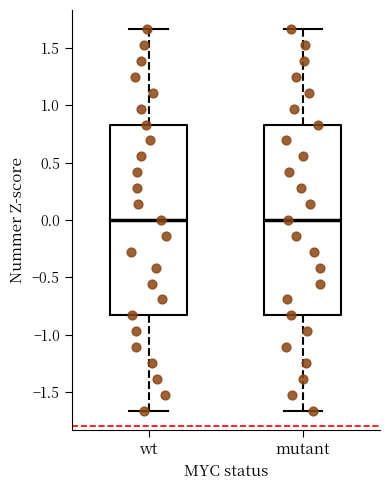

Reading left to right, read every box against the y-axis: the position of its median line, the range the box covers, and the ends of its whiskers. The values are not printed on the chart, so give them approximately, as read against the axis.

wt: median 0.00, box -0.85 to 0.85, whiskers -1.65 to 1.65
mutant: median 0.00, box -0.85 to 0.85, whiskers -1.65 to 1.65